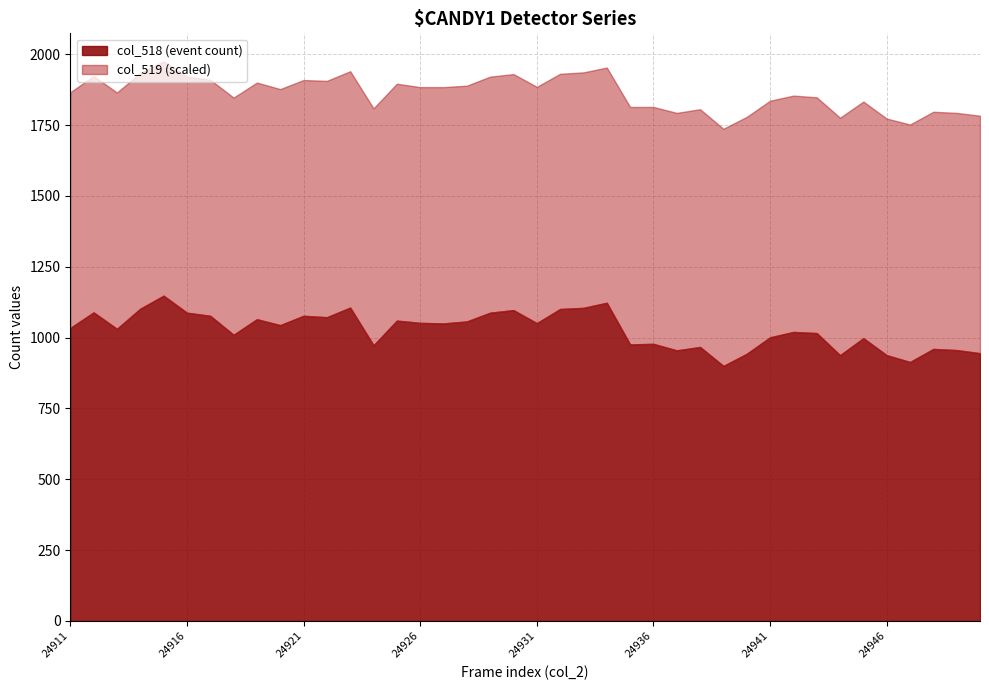

What is the difference between the maximum and minimum values in the col_518 (event count) series?

248